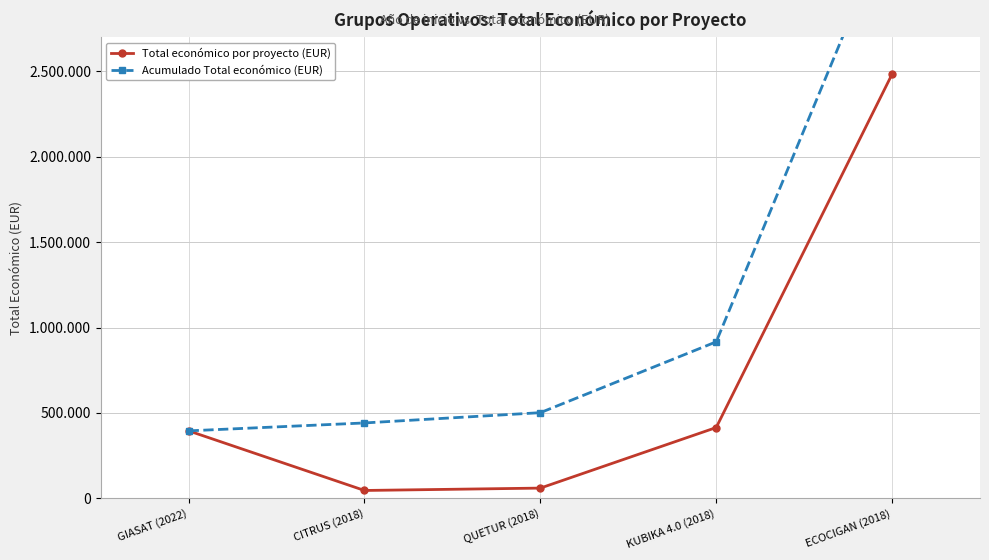

What are all the series names shown in the legend?

Total económico por proyecto (EUR), Acumulado Total económico (EUR)